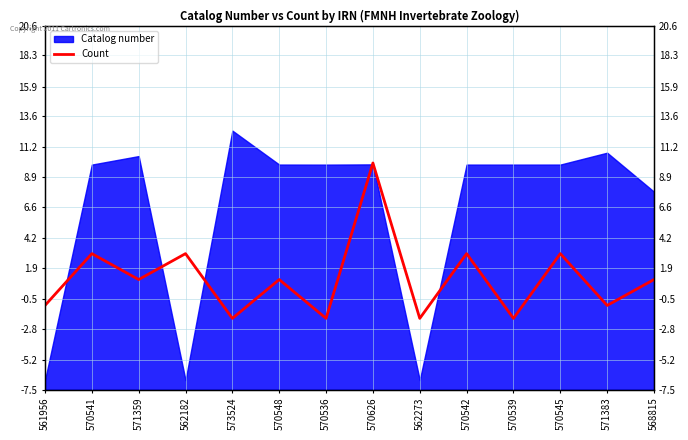

At which label does the data first exceed 1?

570541